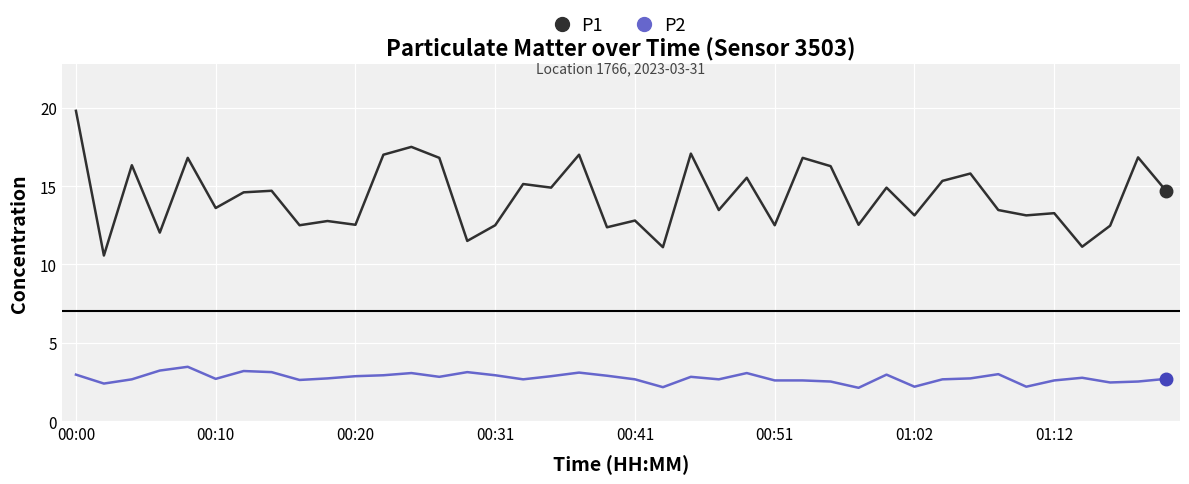

True or false: P2 and P1 intersect in this chart.

False